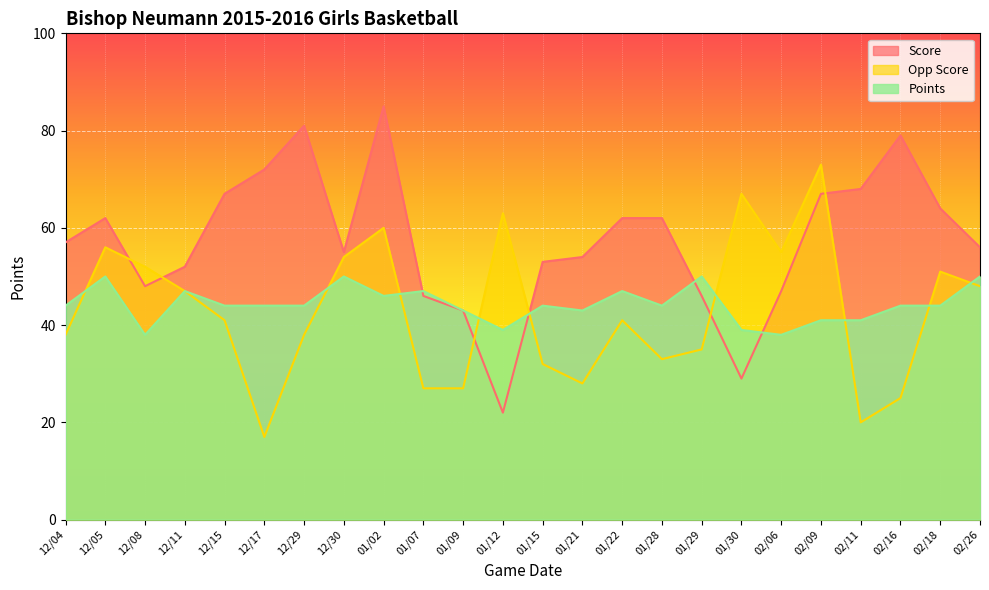

Between 12/08 and 02/06, which is larger?

12/08